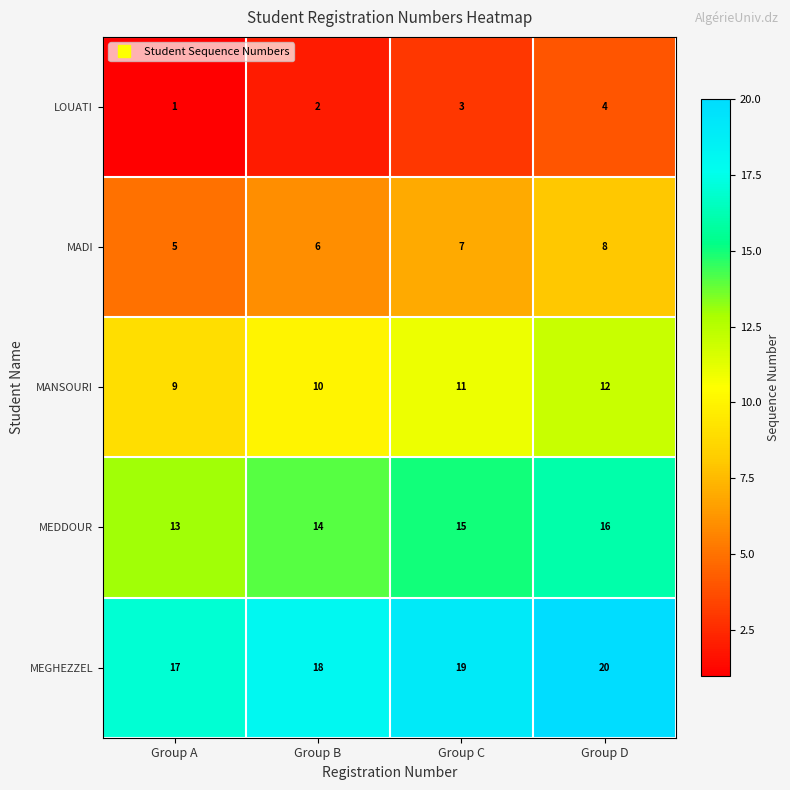

Reading left to right, extract all data points from this chart.

LOUATI: Group A=1	Group B=2	Group C=3	Group D=4
MADI: Group A=5	Group B=6	Group C=7	Group D=8
MANSOURI: Group A=9	Group B=10	Group C=11	Group D=12
MEDDOUR: Group A=13	Group B=14	Group C=15	Group D=16
MEGHEZZEL: Group A=17	Group B=18	Group C=19	Group D=20